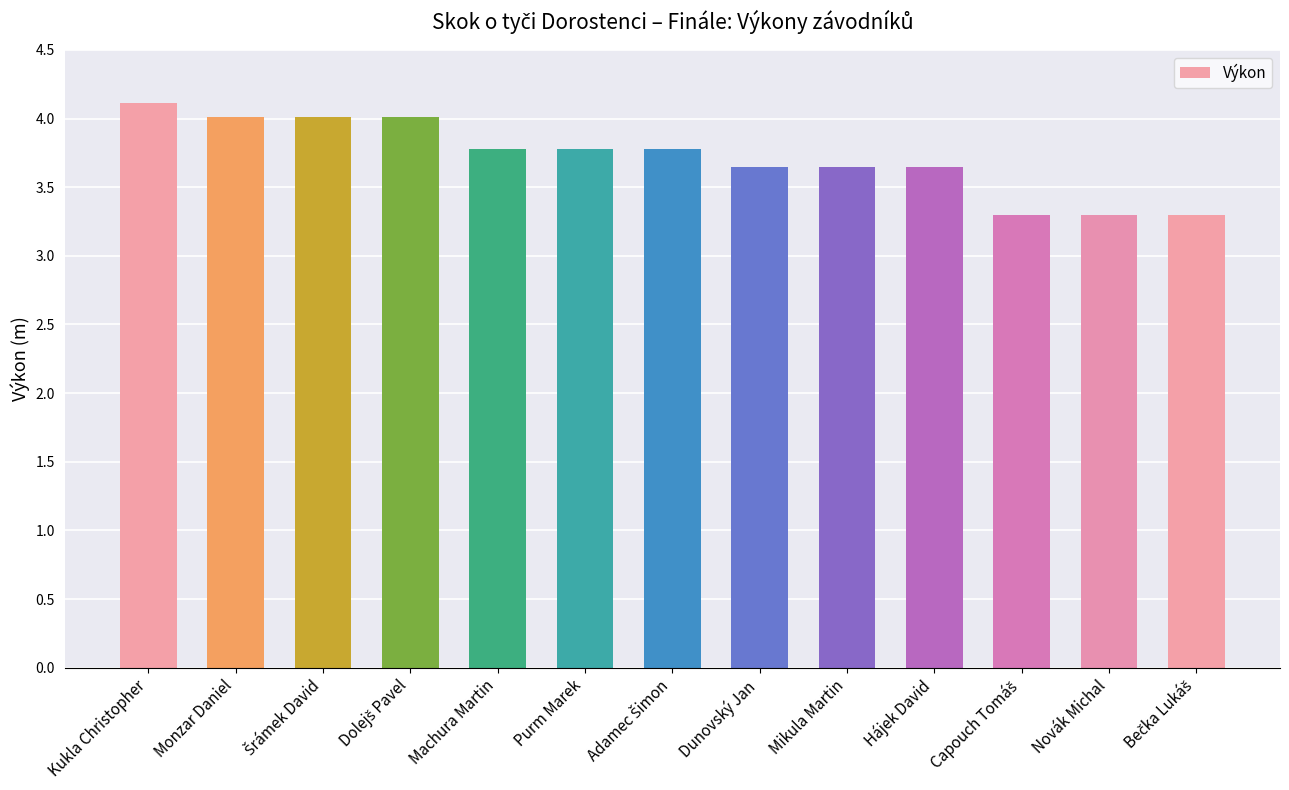

True or false: the data shows 6.3 at Mikula Martin.

False